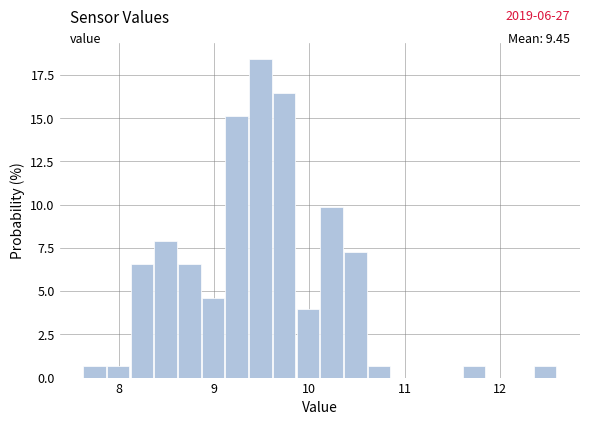

Around what value on the x-axis is the tallest bar? Give the approximate position of its centre, as read against the axis.

9.5